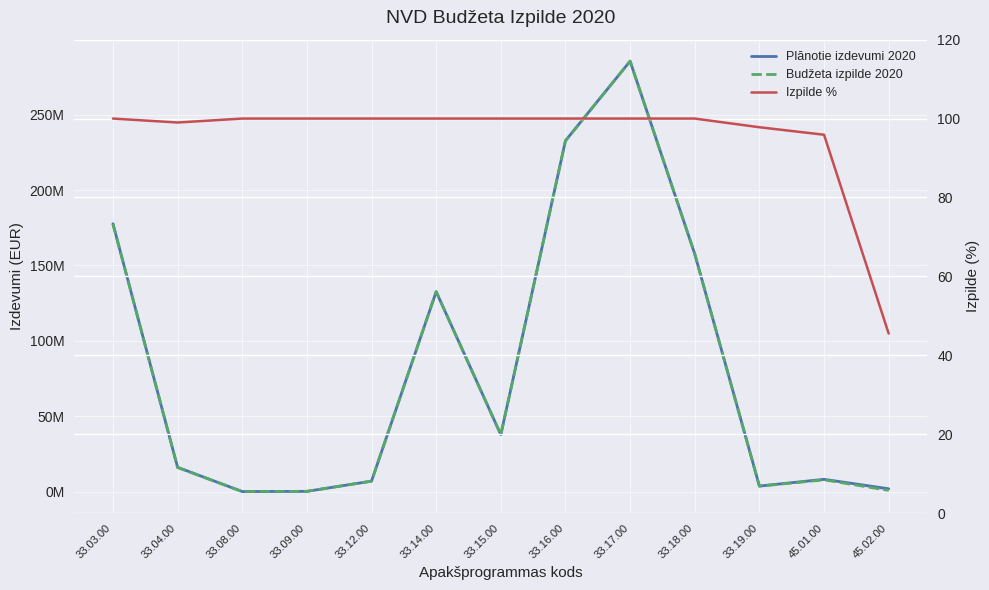

What is the approximate value of Plānotie izdevumi 2020 at 33.08.00?

119521.0